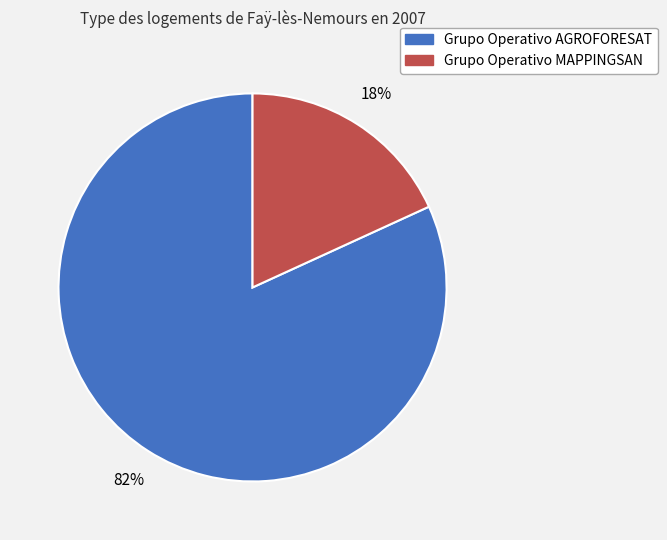

What is the largest slice in the pie chart?

Grupo Operativo AGROFORESAT